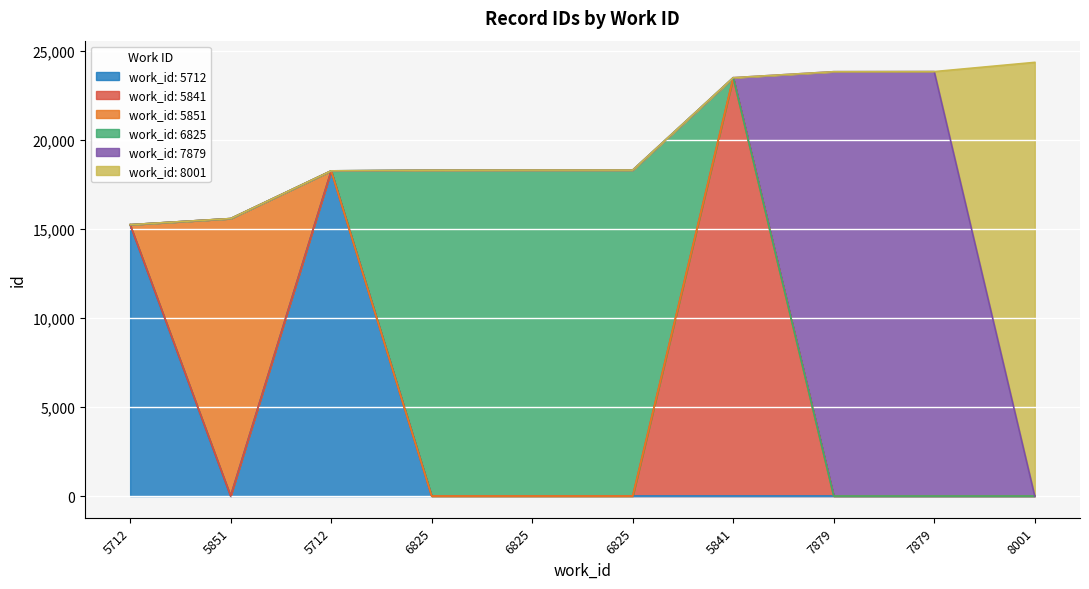

What are all the series names shown in the legend?

work_id: 5712, work_id: 5841, work_id: 5851, work_id: 6825, work_id: 7879, work_id: 8001